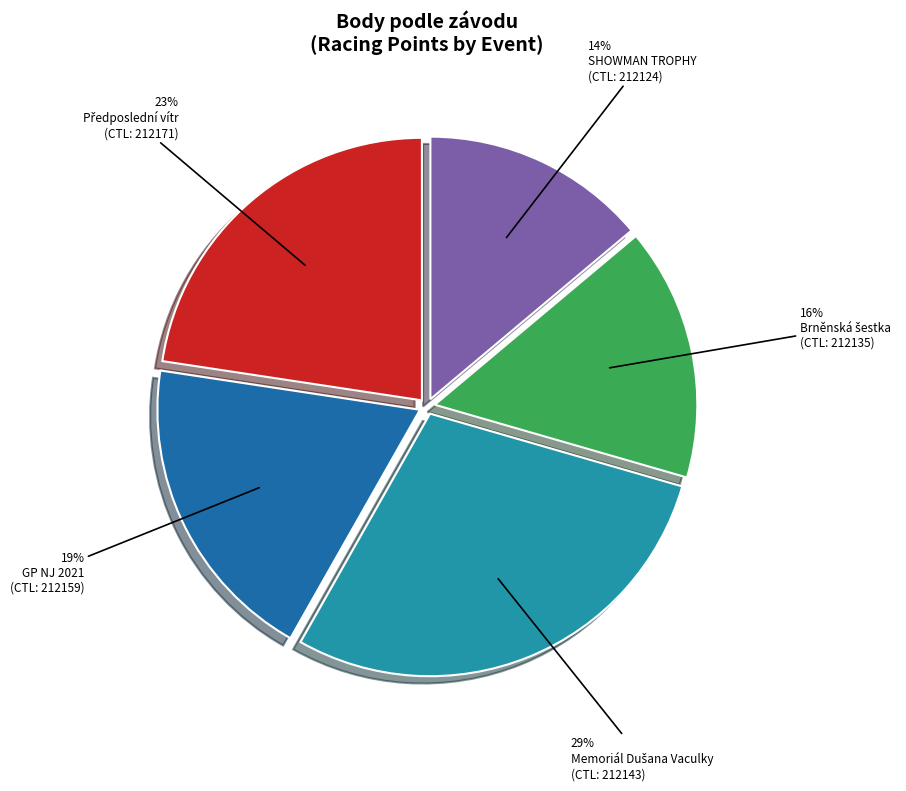

Count the number of slices in the pie.

5